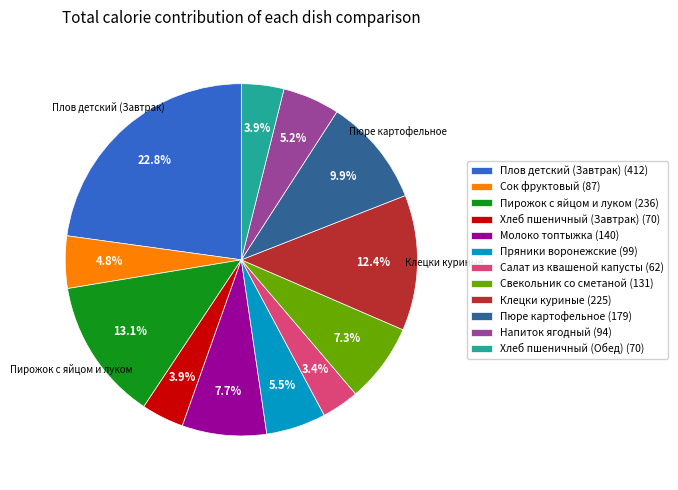

To the nearest percent, what percentage of the pie is Молоко топтыжка?

8%